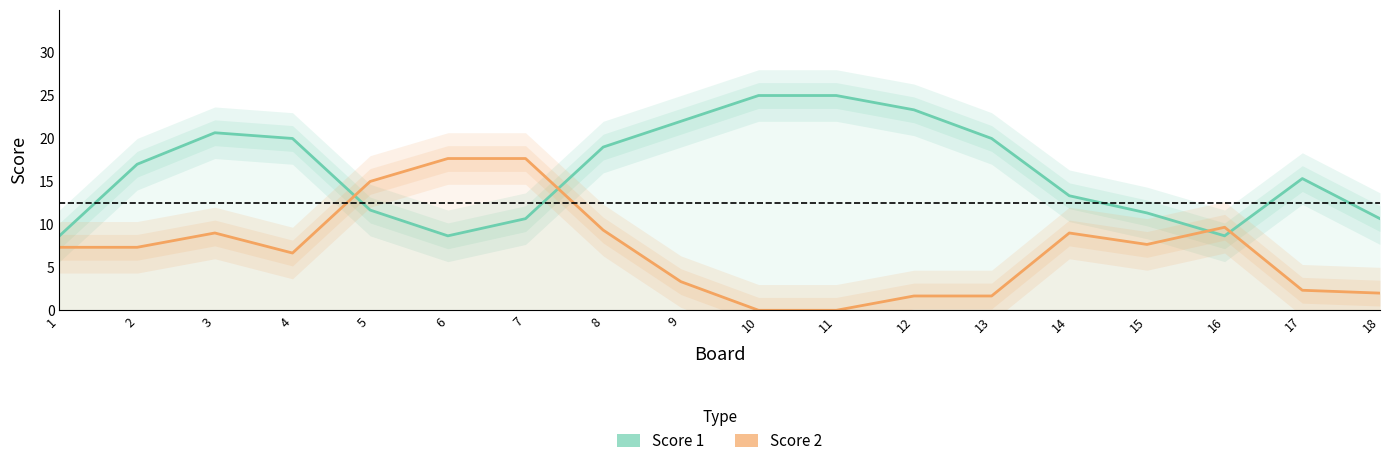

Which category has the highest value across all series?

10